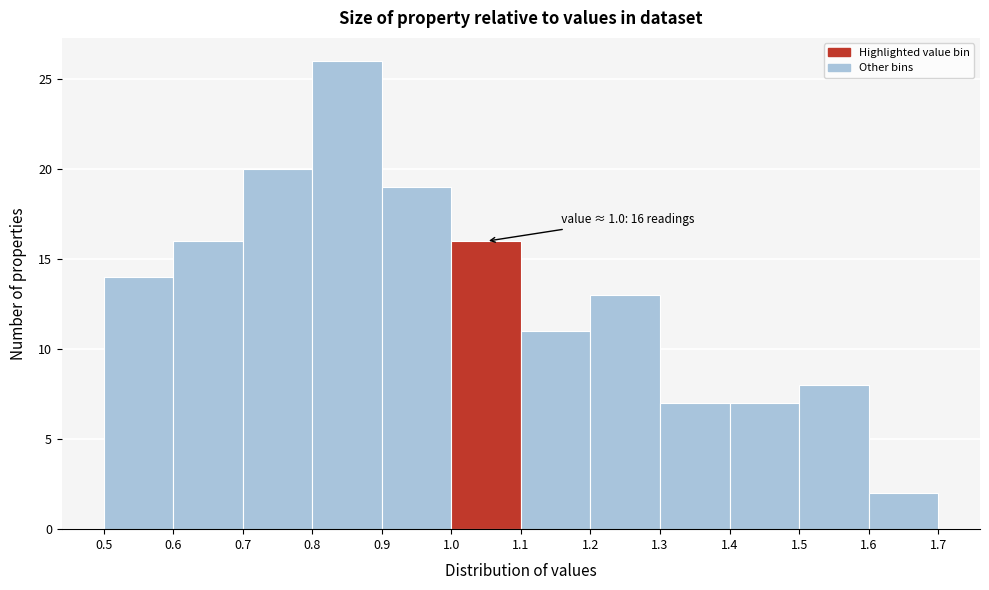

Which range on the x-axis has the tallest bar?

0.8 to 0.9